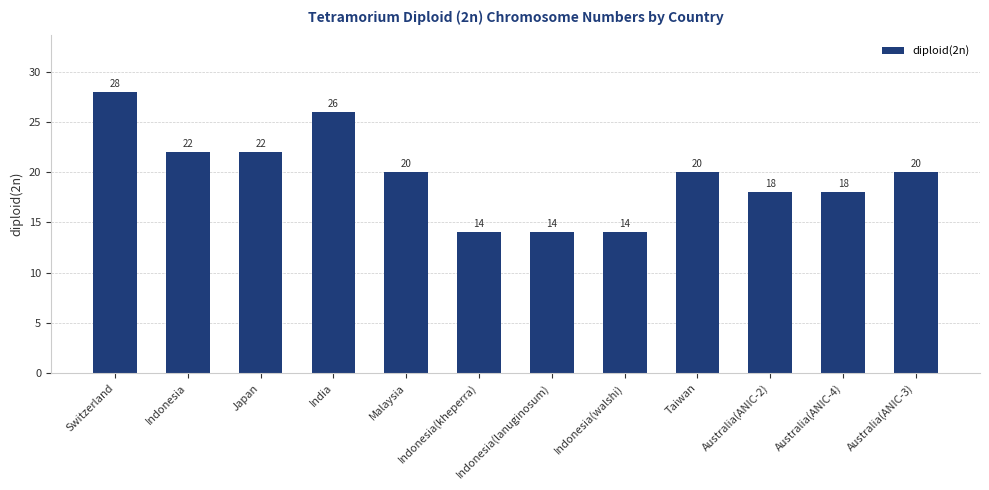

What is the value of the 7th bar from the left?

14